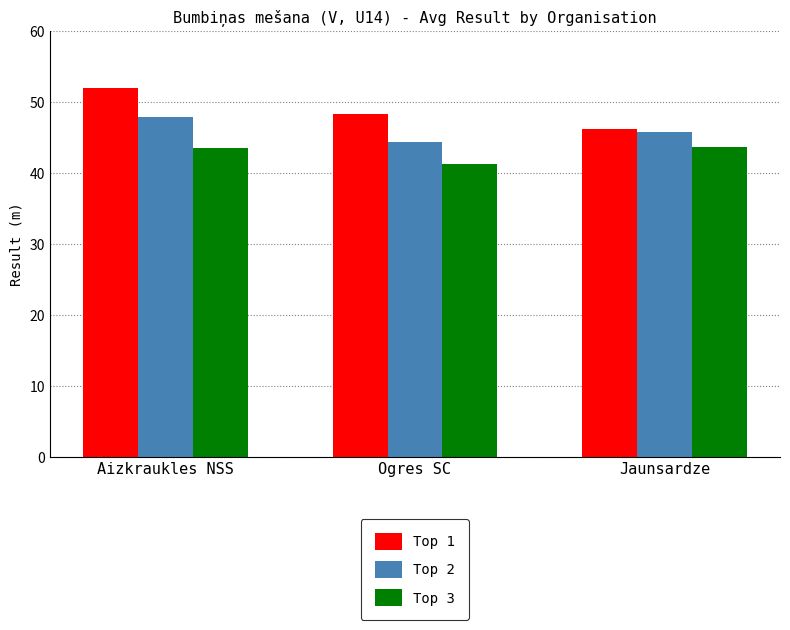

How many values in the Top 2 series exceed 45?

2